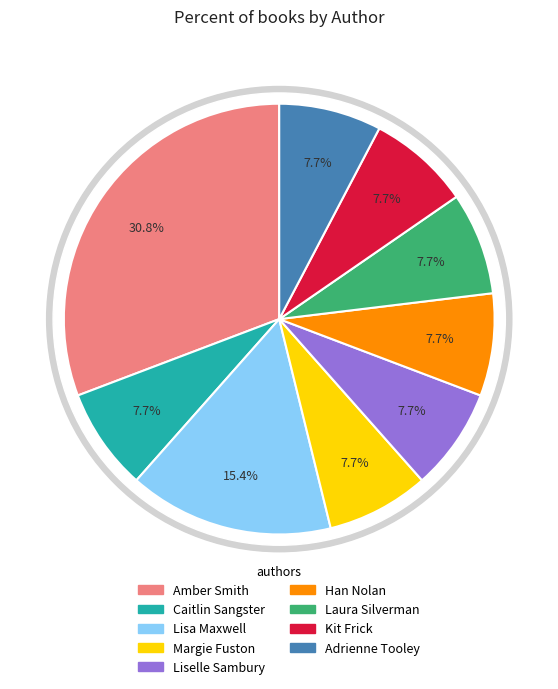

What portion of the pie excludes Margie Fuston (169864175)?

92.3%